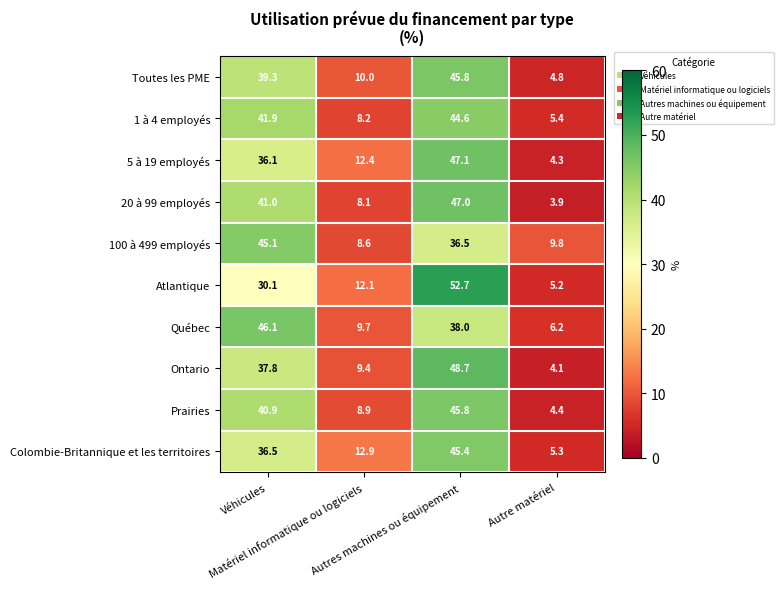

Which series has the largest range (max minus min)?

Atlantique